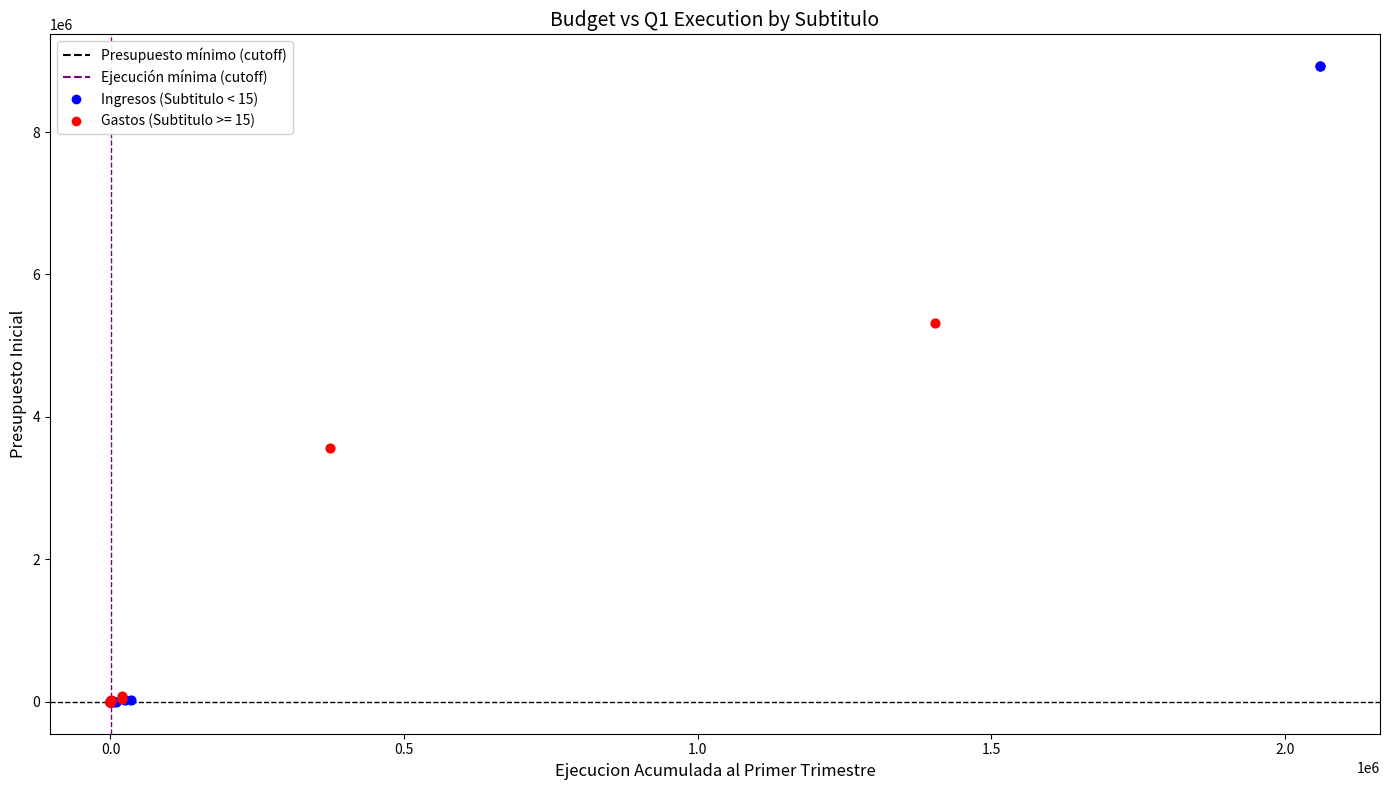

Which series has the widest spread of Y values?

Ingresos (Subtitulo < 15)